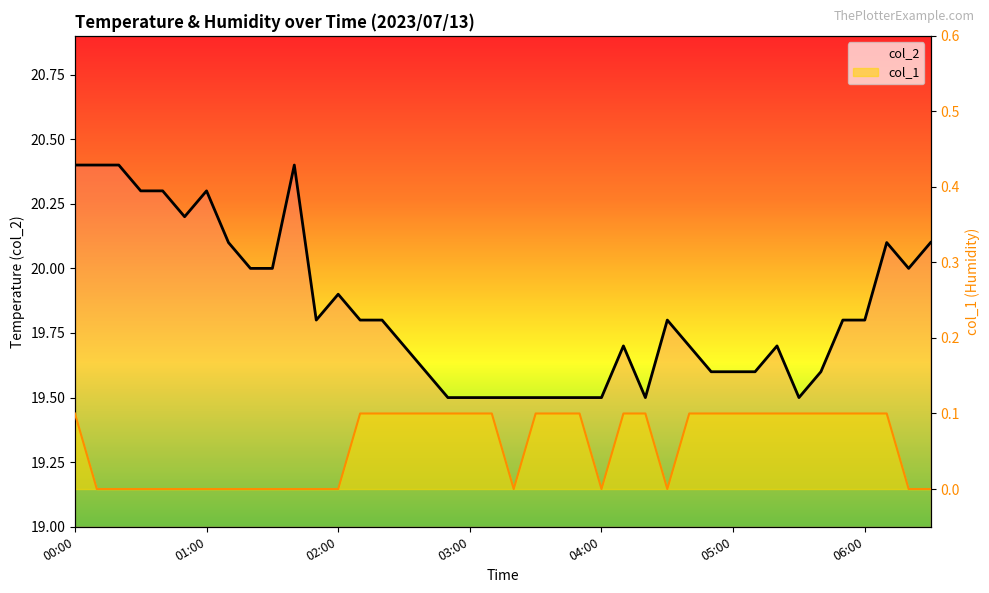

At which category is the sum across all series the highest?

00:00